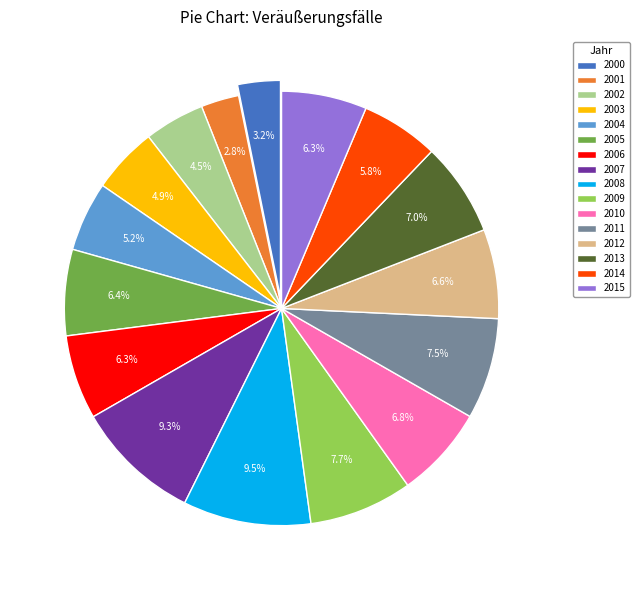

What is the ratio of the value at 2006 to the value at 2014?

1.1